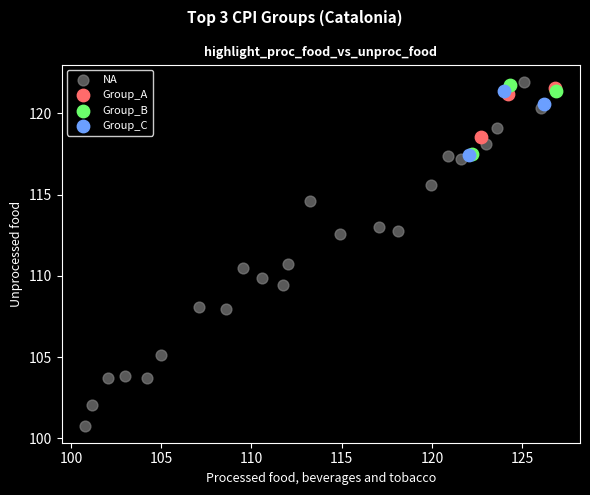

Which series reaches the minimum Y coordinate?

NA